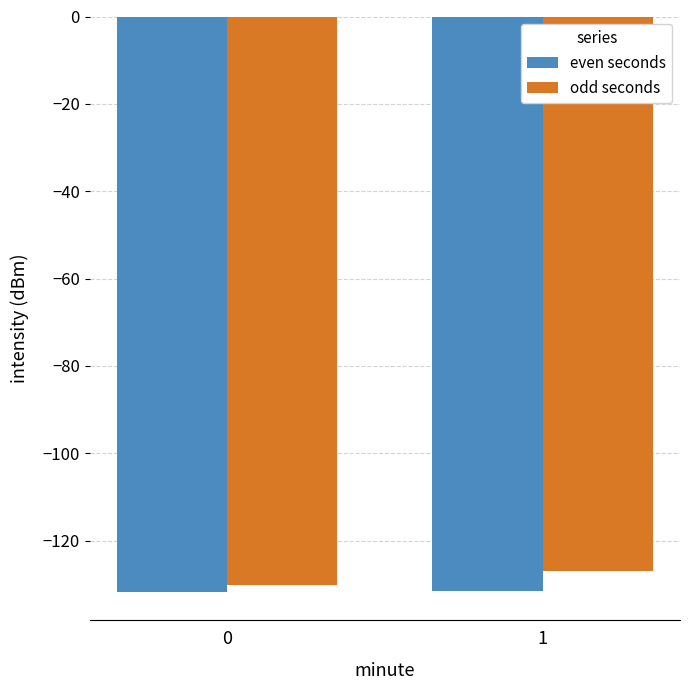

What is the total value across all series at 1?

-258.4